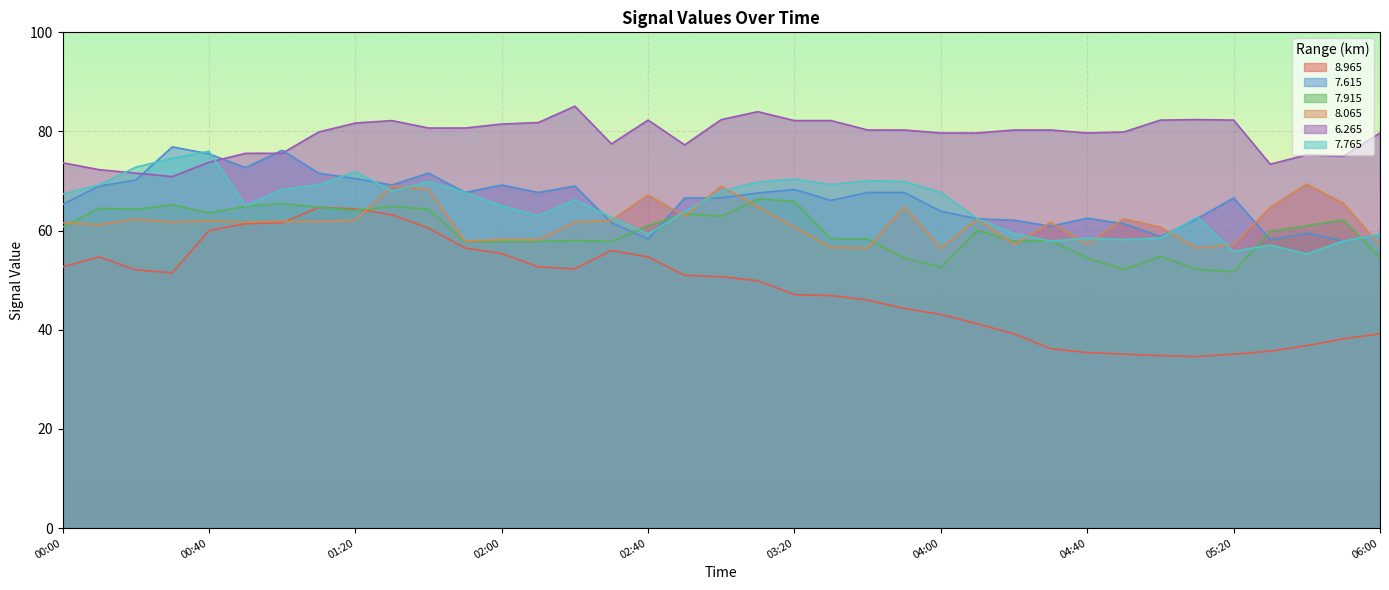

At which category is the sum across all series the highest?

01:30